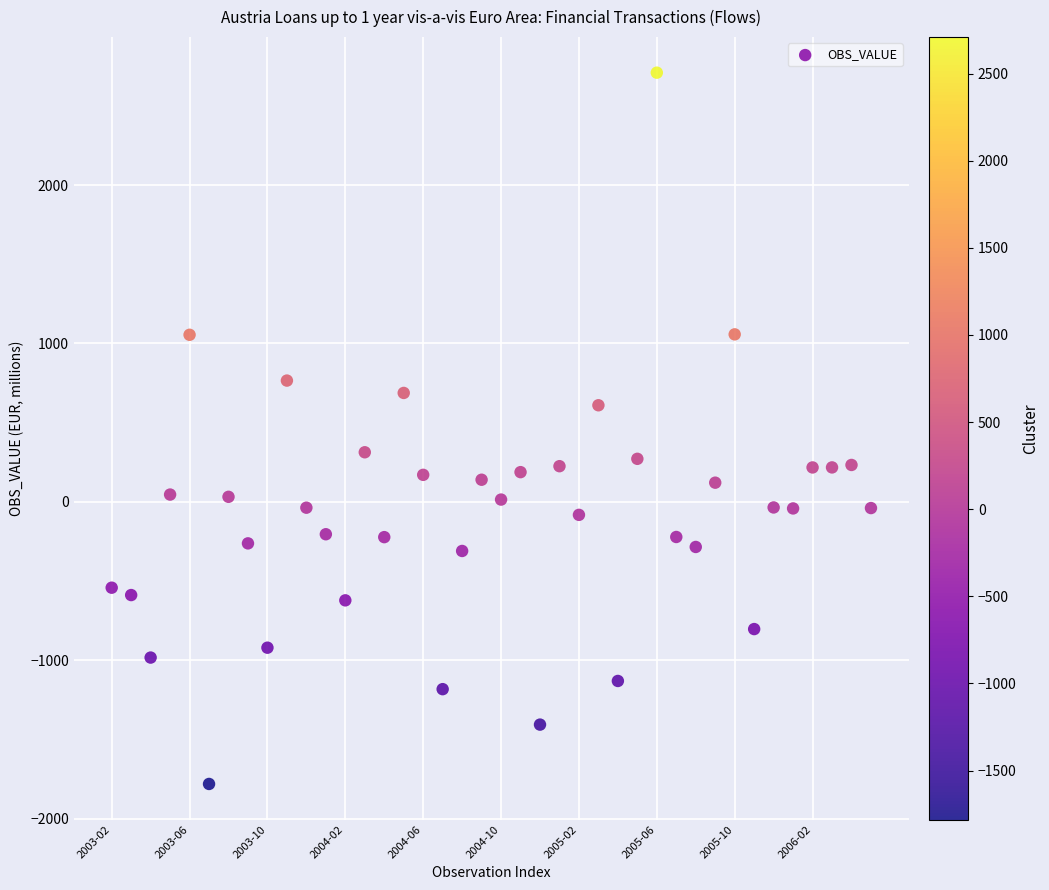

What is the range of Y values (max minus min)?

4490.5